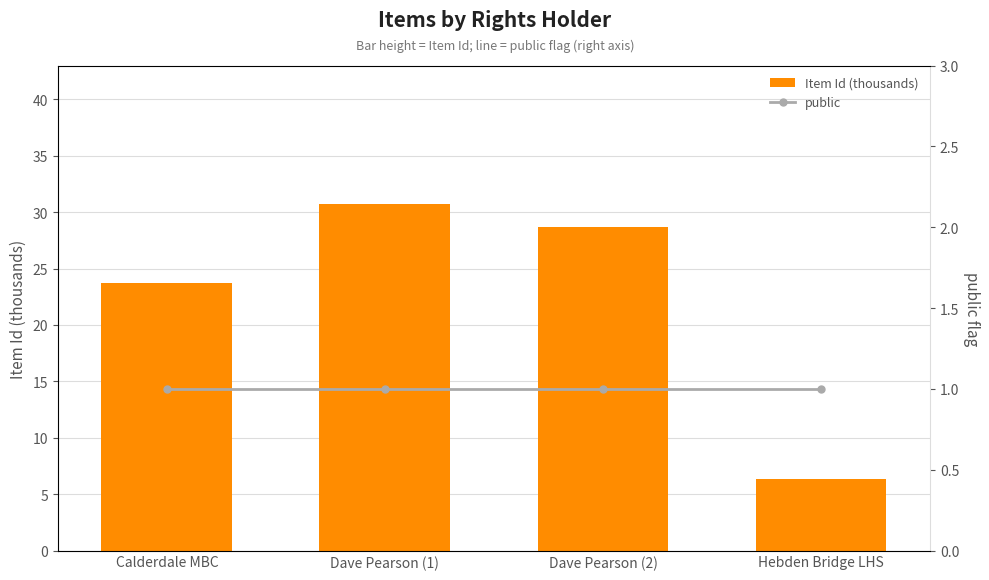

What value does the public series have at Dave Pearson (1)?

1.0